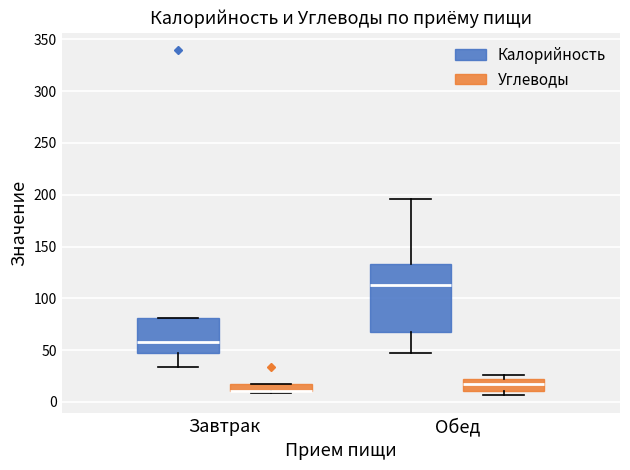

Comparing the boxes themselves (not the whiskers), which one is the tallest?

Обед (Калорийность)